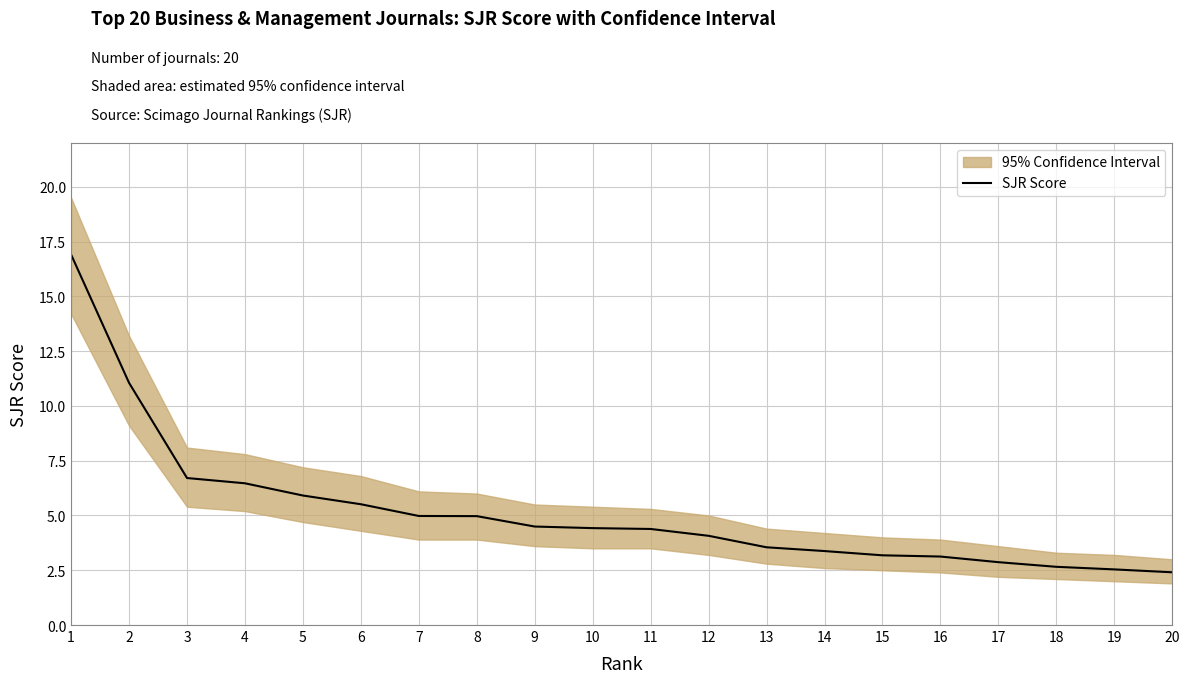

What is the ratio of the value at 11 to the value at 15?

1.4